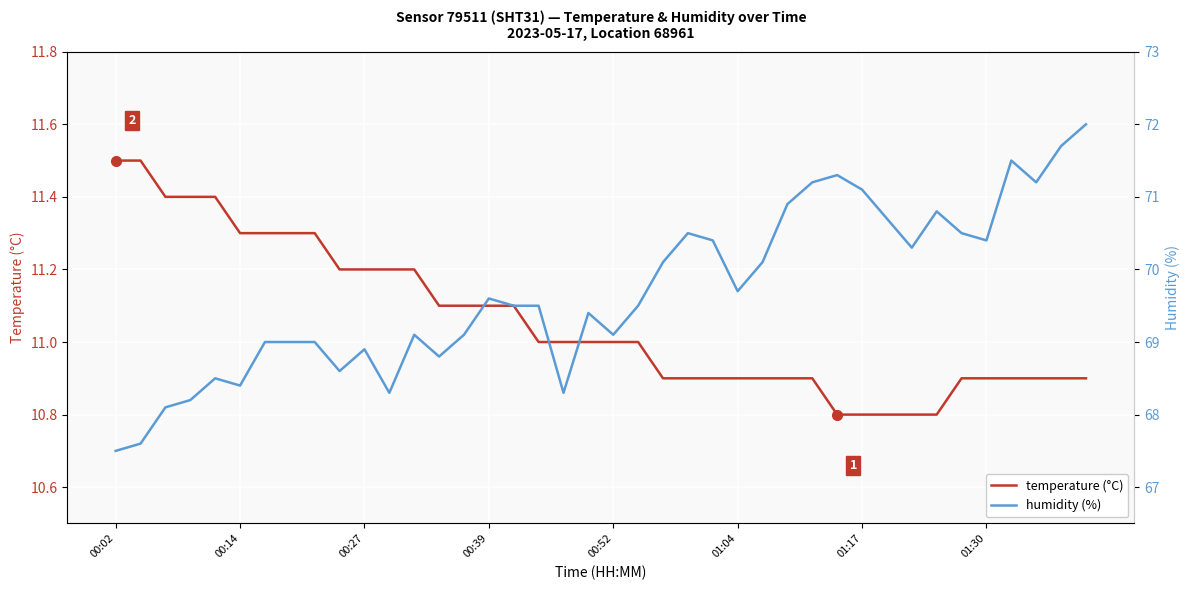

Which category has the highest value in the temperature (°C) series?

00:02